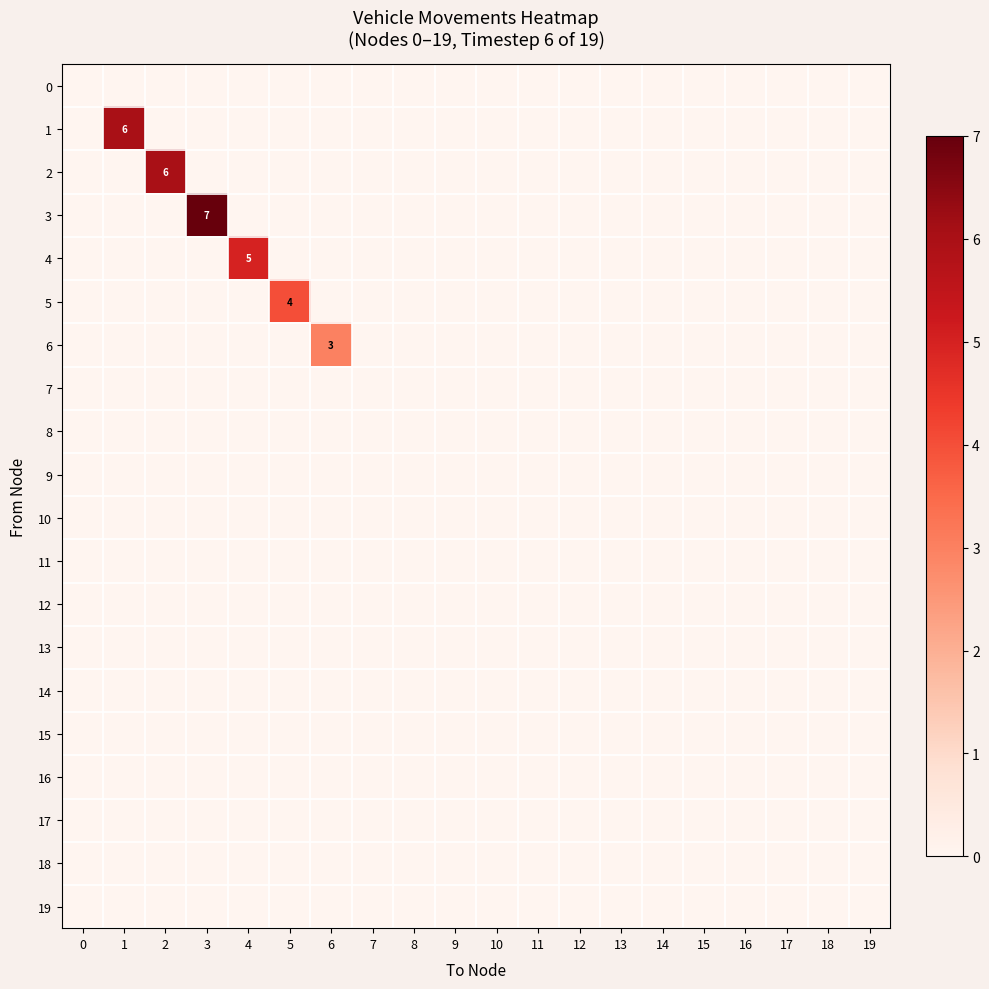

At which category is the sum across all series the highest?

3